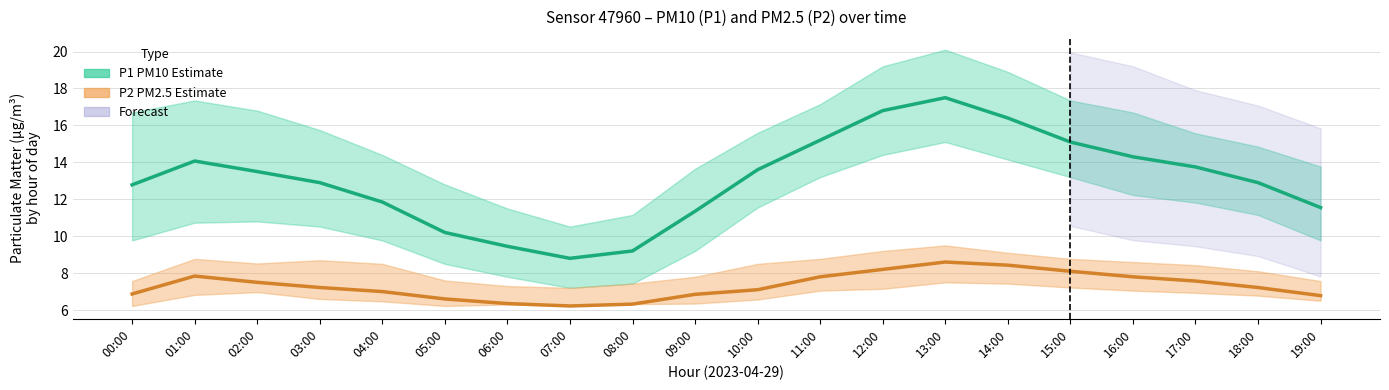

What is the label of the 20th point from the right?

00:00